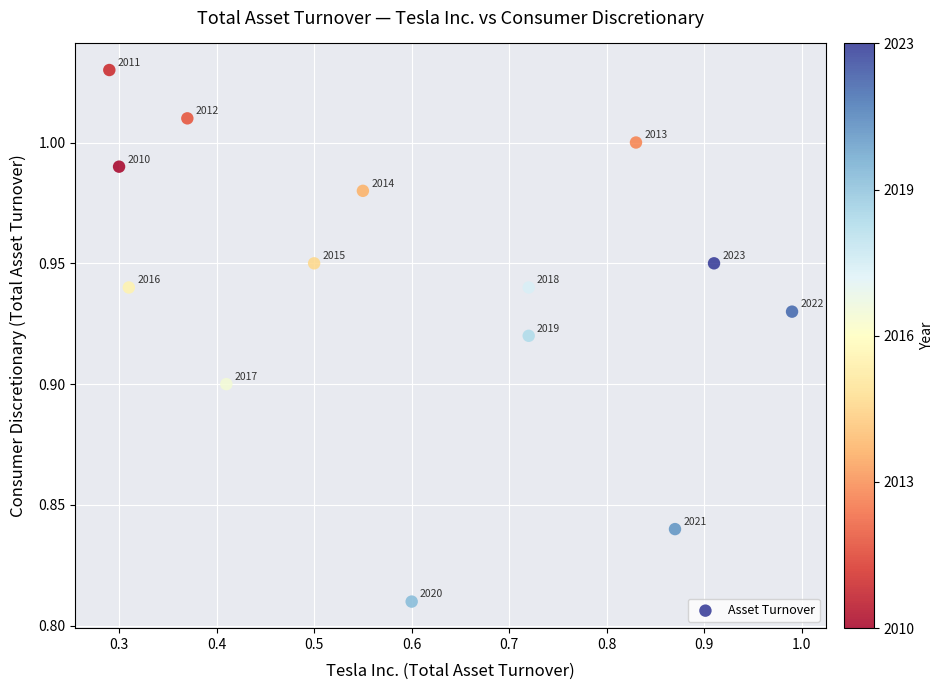

What is the range of X values (max minus min)?

0.7